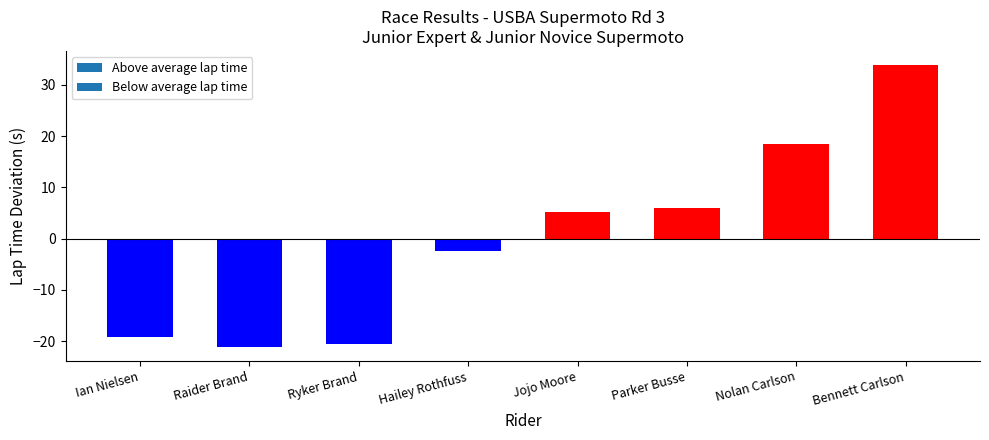

How many negative values are there?

4